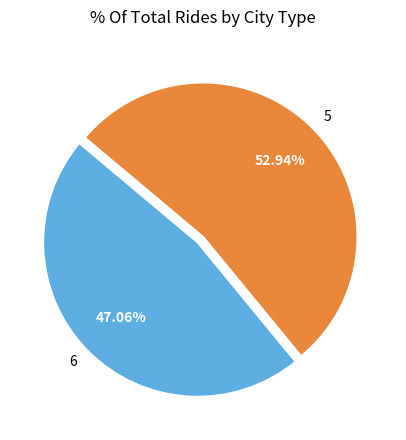

True or false: 5 accounts for 53% of the total.

True